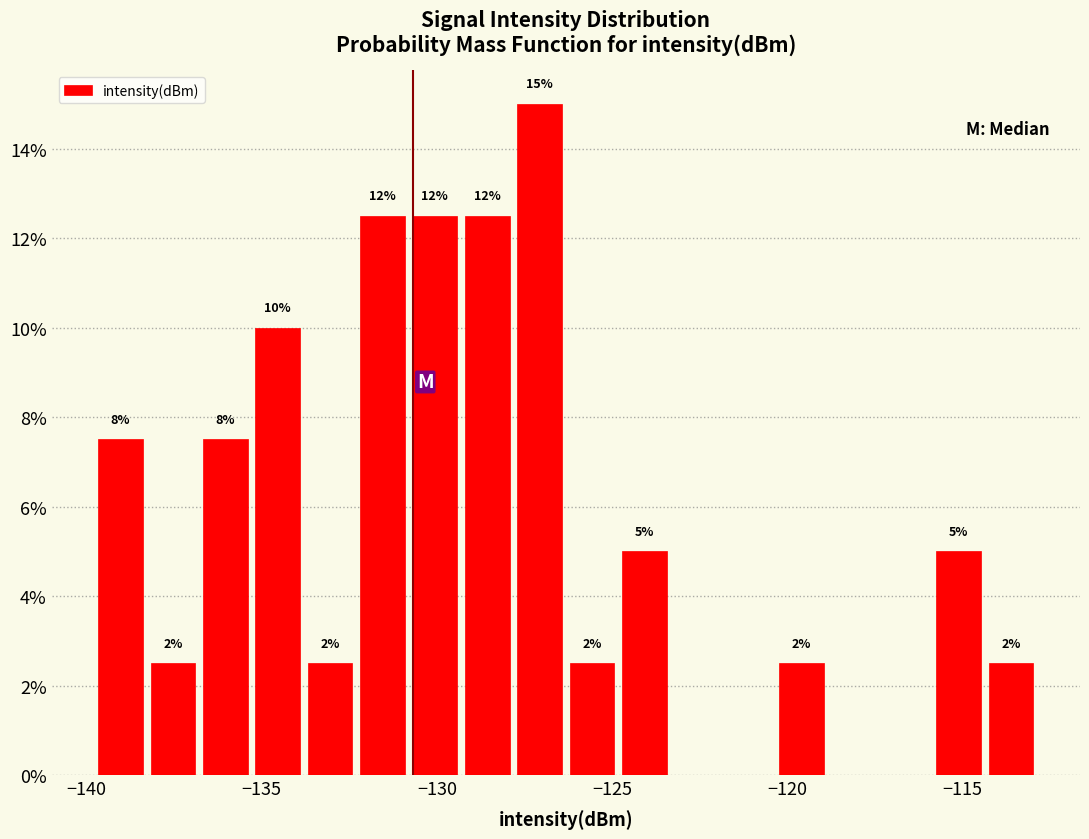

Around what value on the x-axis is the tallest bar? Give the approximate position of its centre, as read against the axis.

-127.0